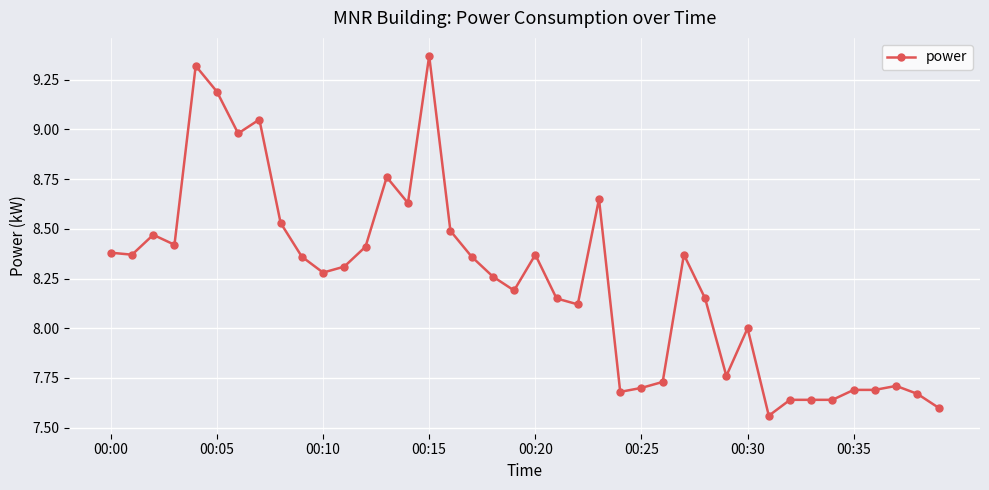

How many lines are shown in the chart?

1